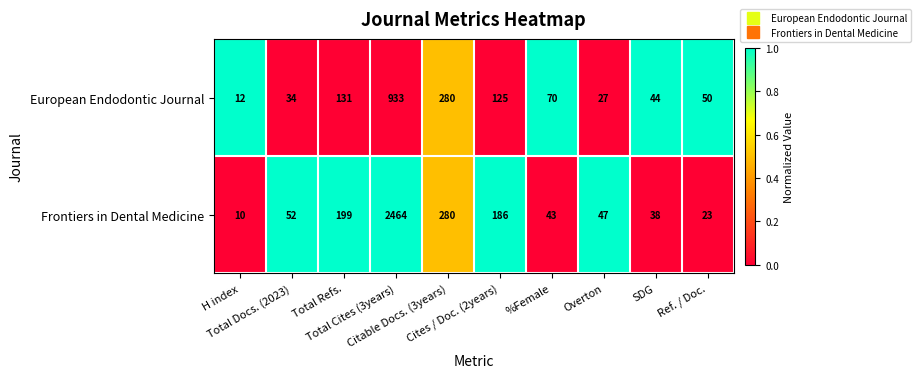

What is the sum of all European Endodontic Journal values?

1706